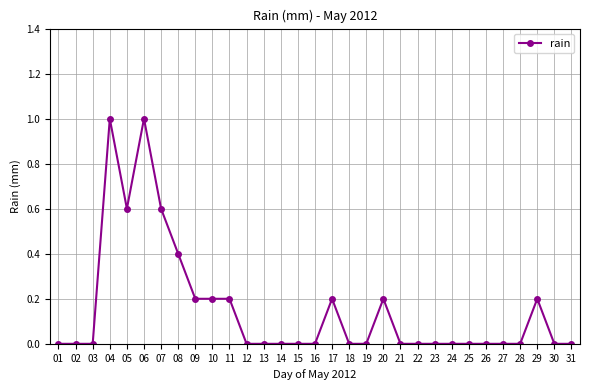

What is the difference between the maximum and minimum values?

1.0